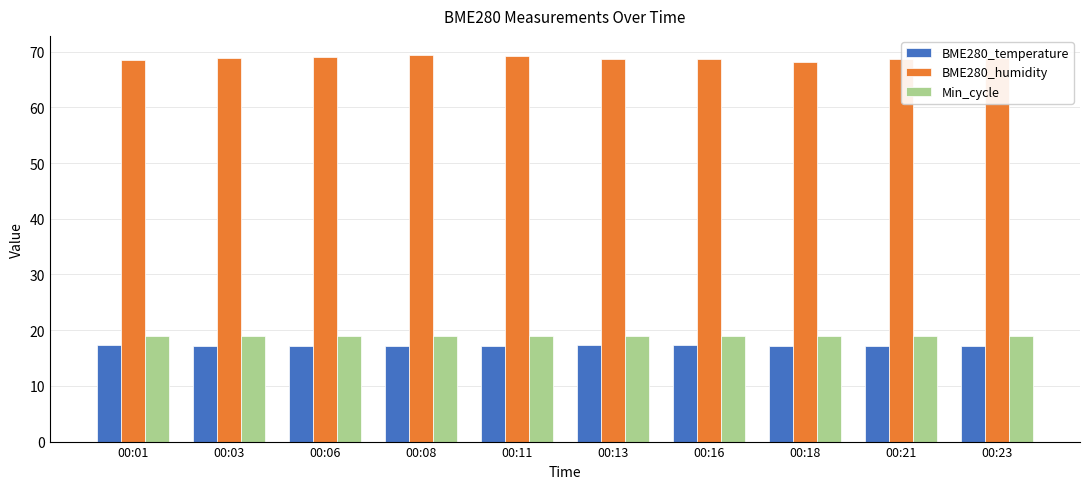

At 00:01, list the series in order from largest to smallest.

BME280_humidity, Min_cycle, BME280_temperature